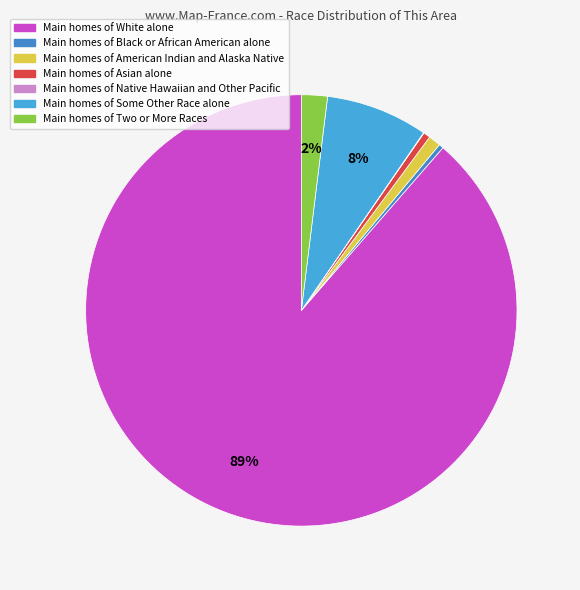

Count the number of slices in the pie.

7